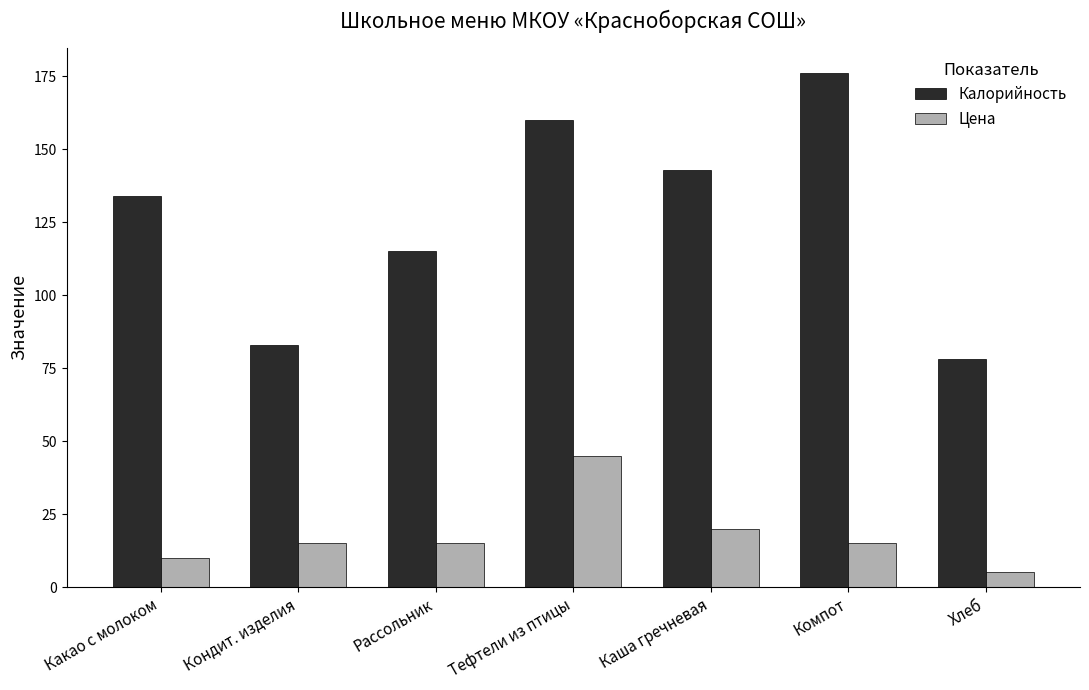

Which label corresponds to the largest value in the chart?

Компот